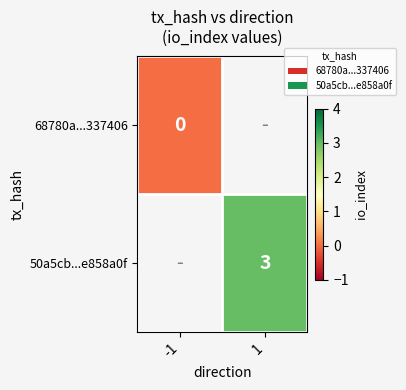

True or false: 50a5cb...e858a0f has a value of 5 at 1.

False